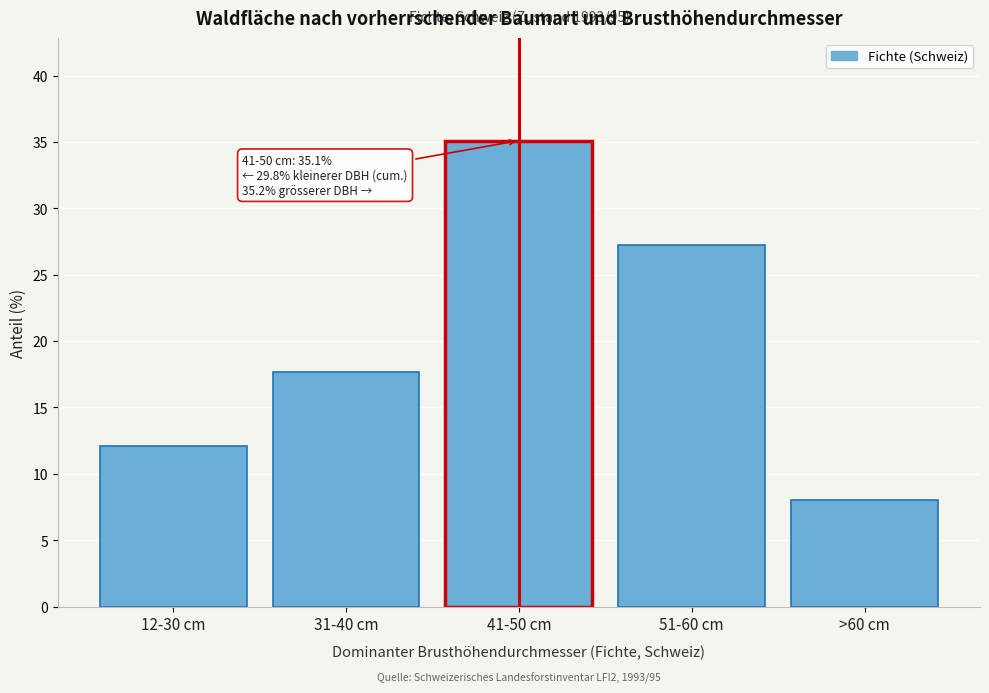

Reading right to left, list all the values displayed in this chart.

>60 cm=8.0	51-60 cm=27.2	41-50 cm=35.1	31-40 cm=17.7	12-30 cm=12.1